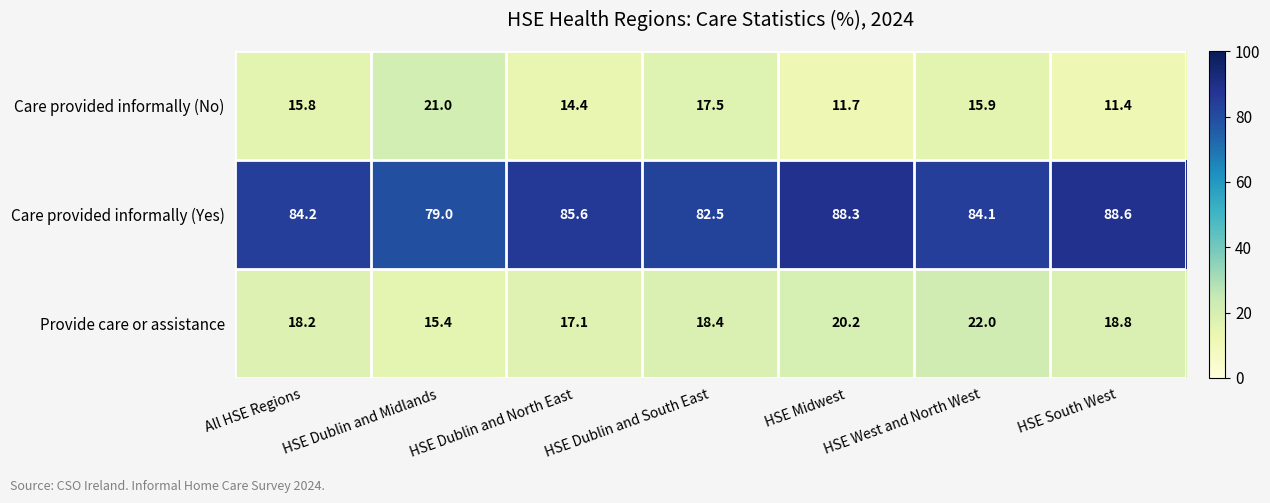

What is the difference between the maximum and minimum values in the Care provided informally (No) series?

9.6